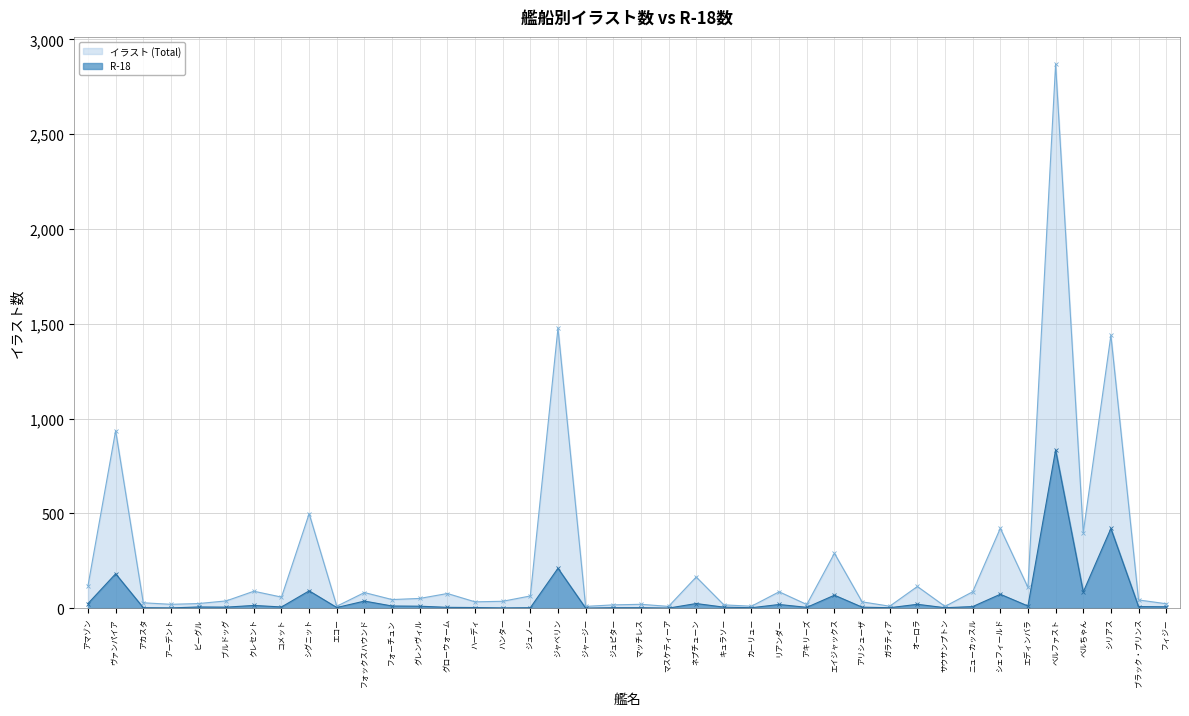

Does the chart have visible grid lines?

Yes